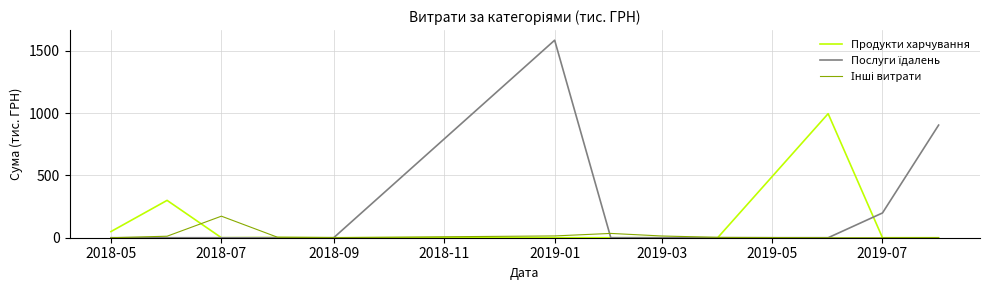

What is the maximum value shown in the chart?

1585.1